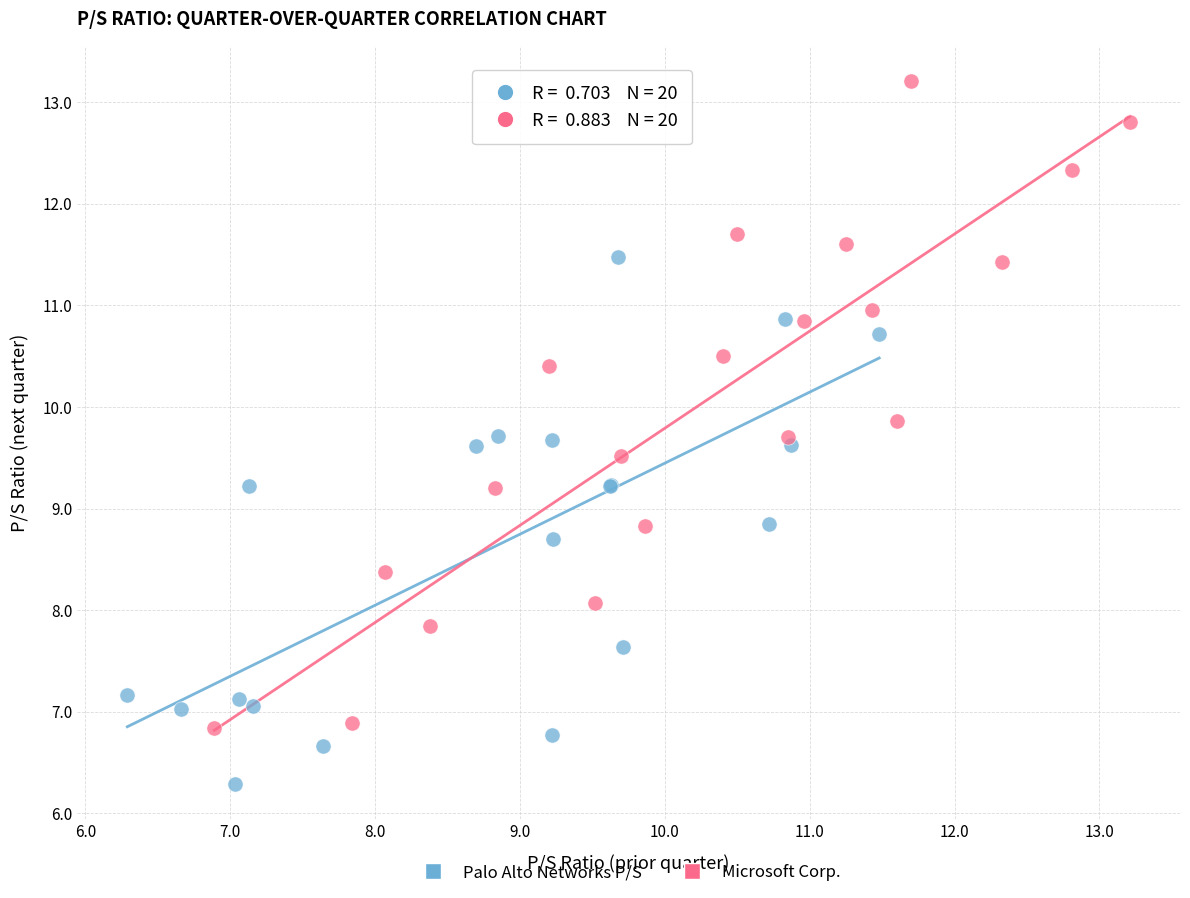

Which series contains the lowest Y value?

Palo Alto Networks P/S